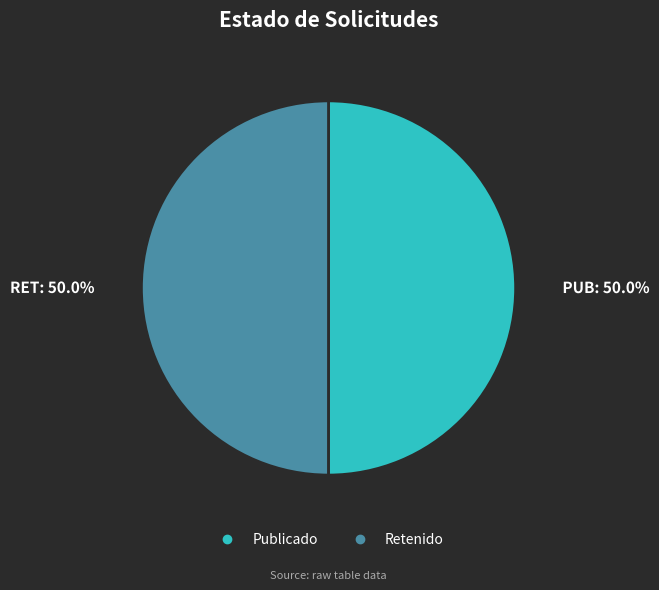

Count the number of slices in the pie.

2